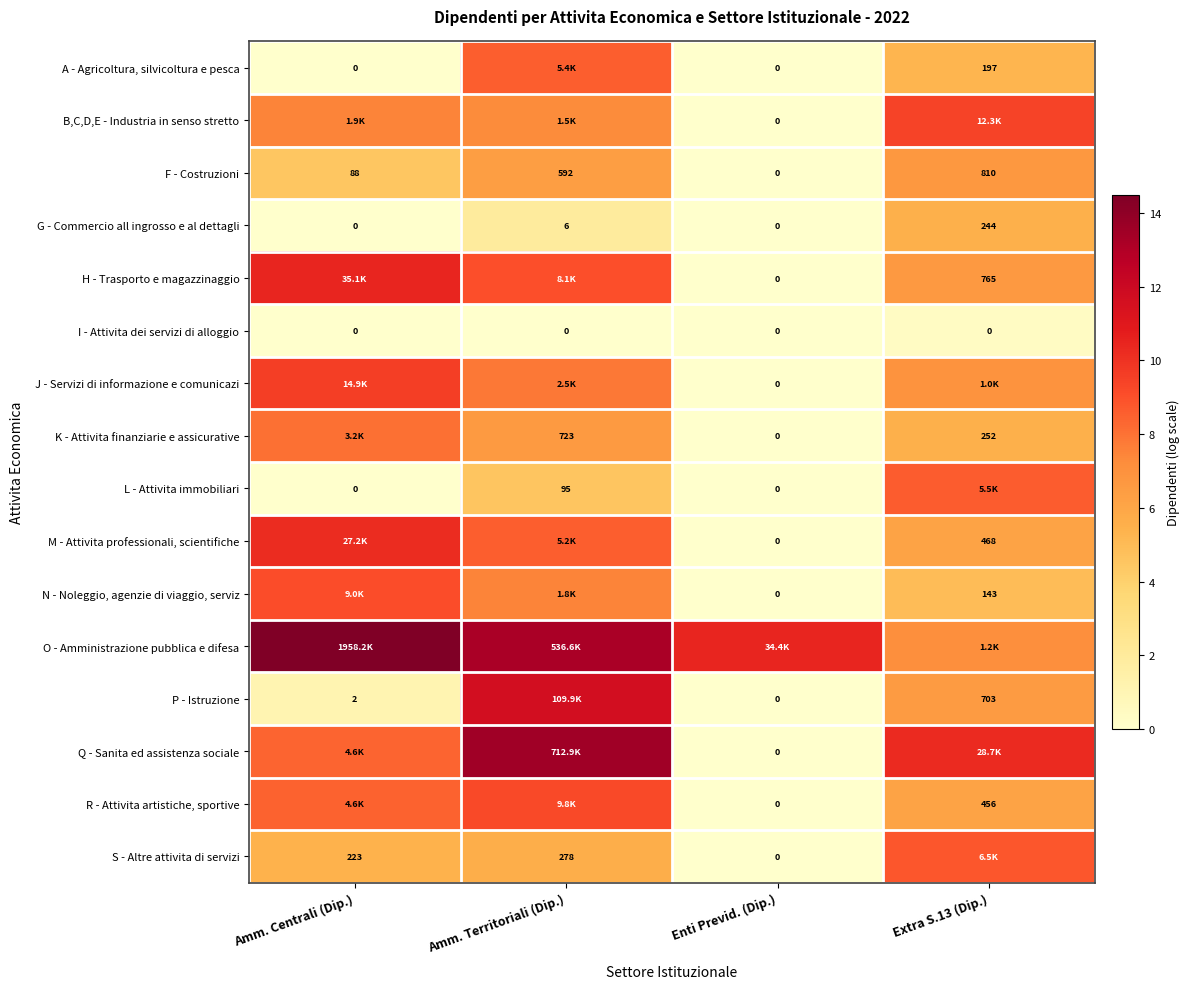

At which label does F - Costruzioni reach its minimum?

Enti Previd. (Dip.)